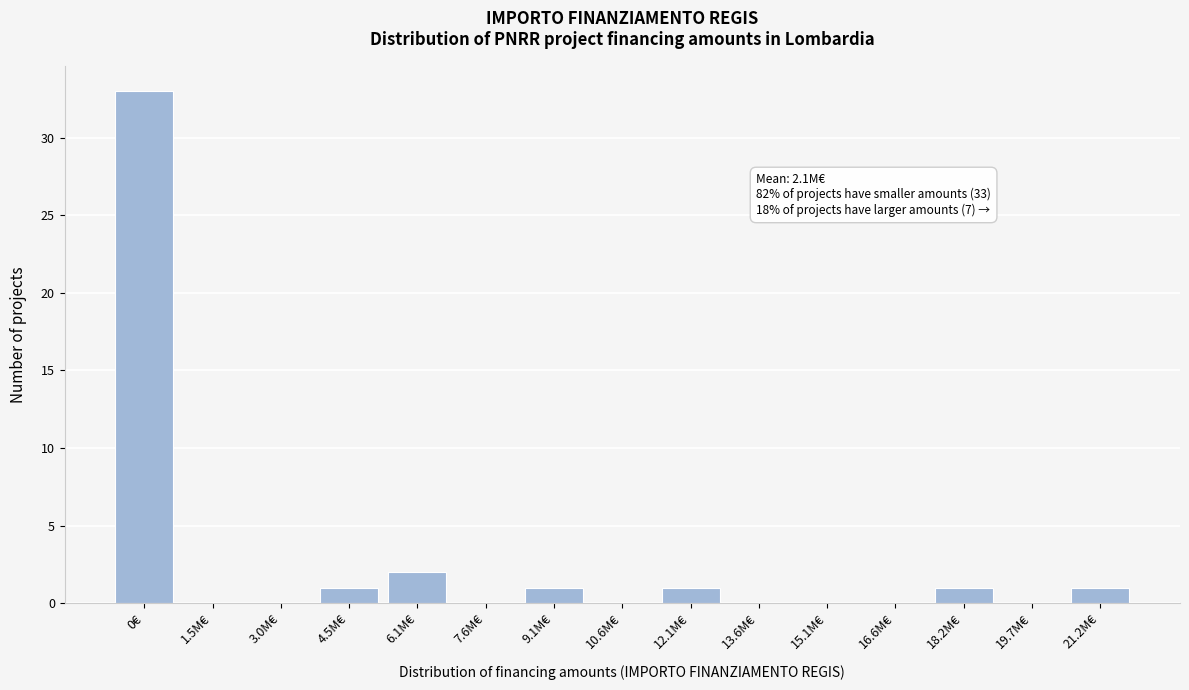

Reading left to right, list all the values displayed in this chart.

0€=33	1.5M€=0	3.0M€=0	4.5M€=1	6.1M€=2	7.6M€=0	9.1M€=1	10.6M€=0	12.1M€=1	13.6M€=0	15.1M€=0	16.6M€=0	18.2M€=1	19.7M€=0	21.2M€=1